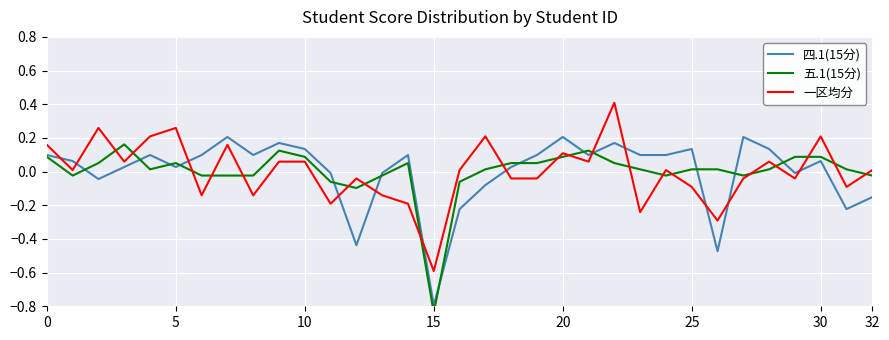

What is the minimum value for 五.1(15分)?

-0.8